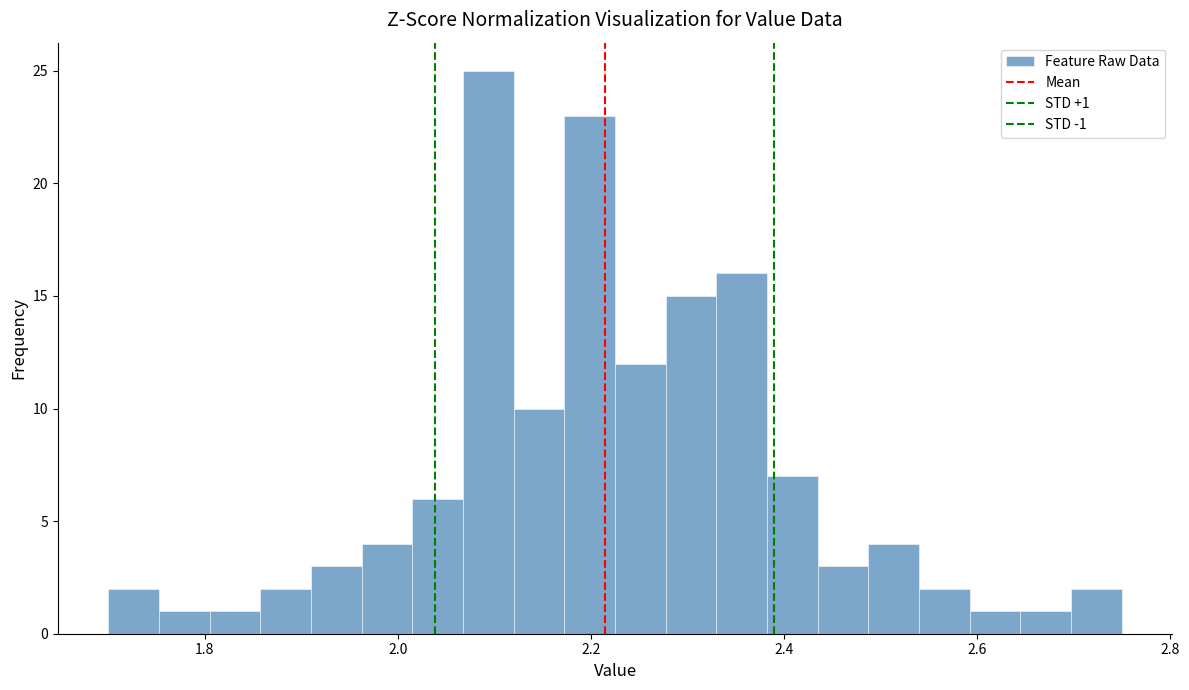

Read against the x-axis, roughly where is the centre of the tallest bar?

2.10